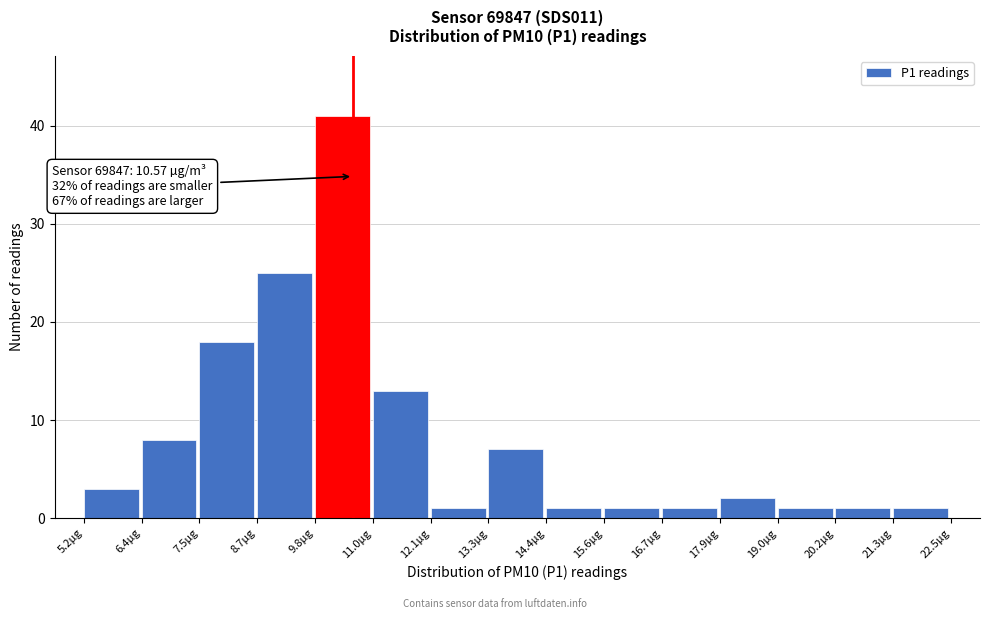

Over which range of the x-axis is the bar tallest?

9.8 to 11.0